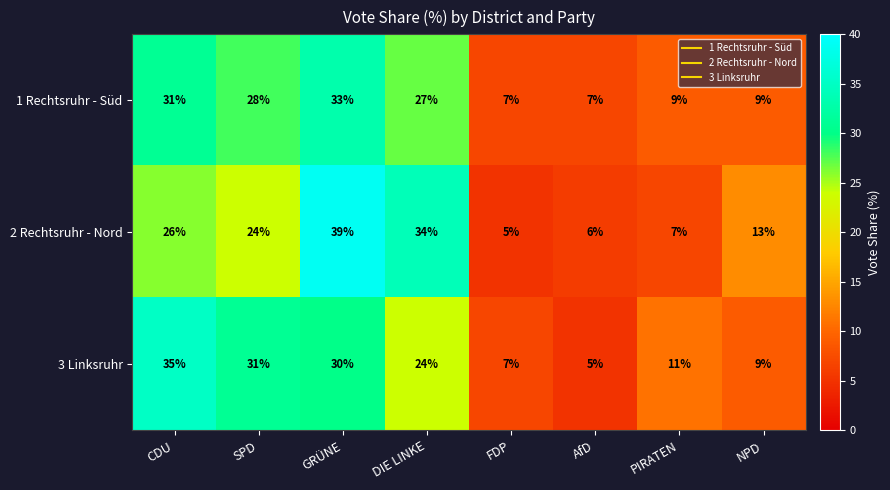

What is the sum of the 1 Rechtsruhr - Süd values at GRÜNE and CDU?

64